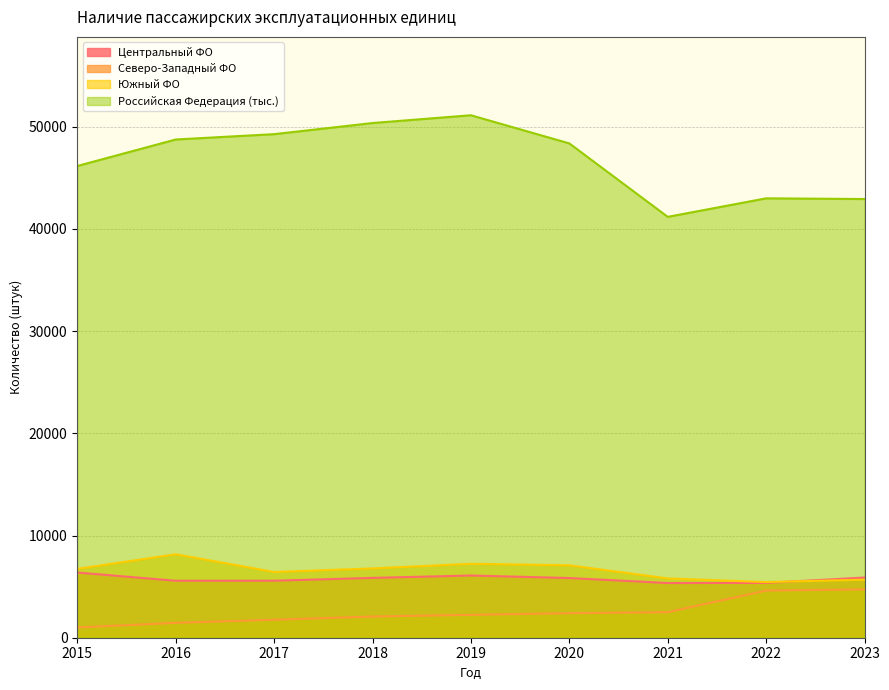

How many distinct data groups are displayed?

4